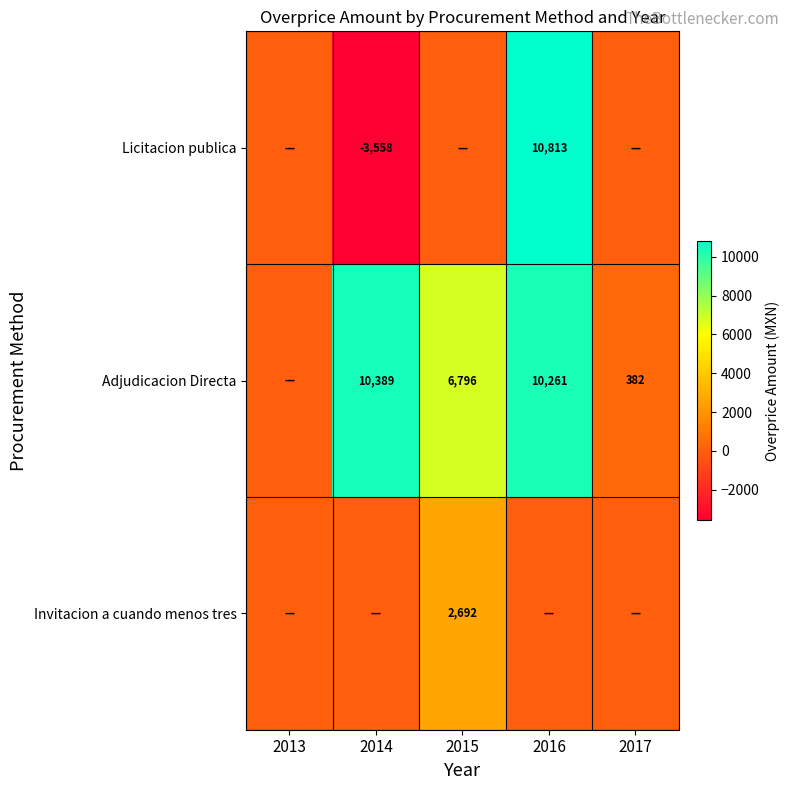

The value of Adjudicacion Directa at 2017 is 382. True or false?

True